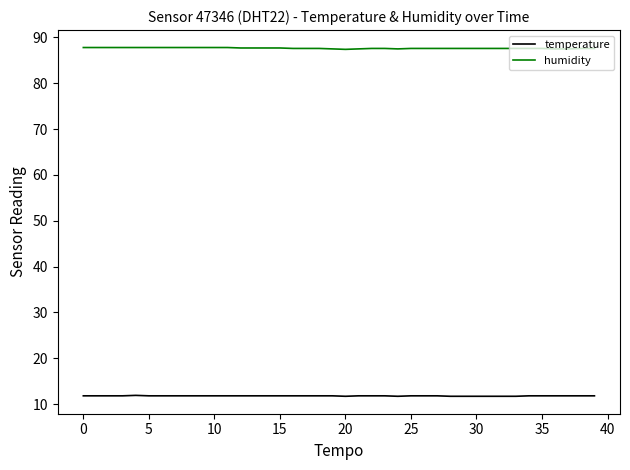

Rank the series by their maximum value, from lowest to highest.

temperature, humidity